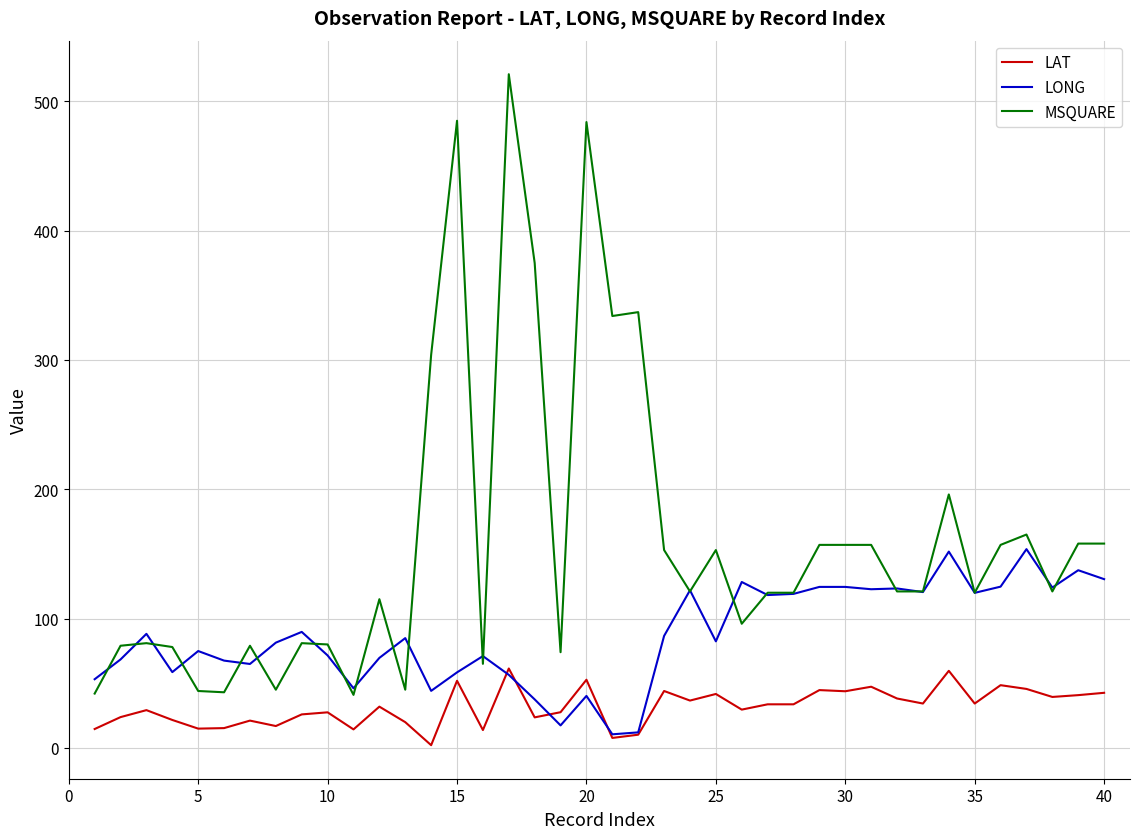

What are all the series names shown in the legend?

LAT, LONG, MSQUARE